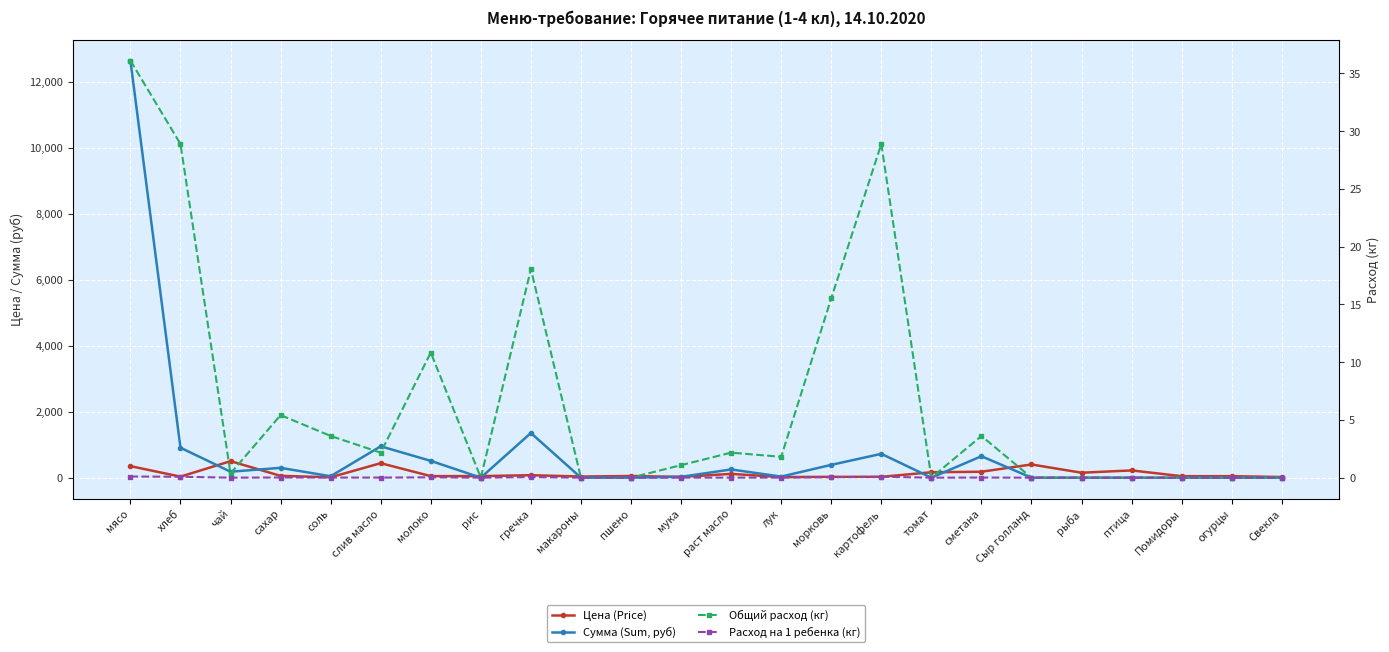

At лук, list the series in order from largest to smallest.

Сумма (Sum, руб), Цена (Price), Общий расход (кг), Расход на 1 ребенка (кг)